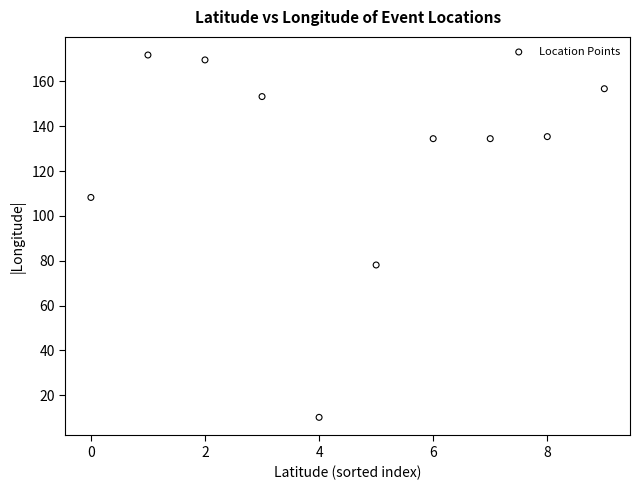

What is the range of Y values (max minus min)?

161.5